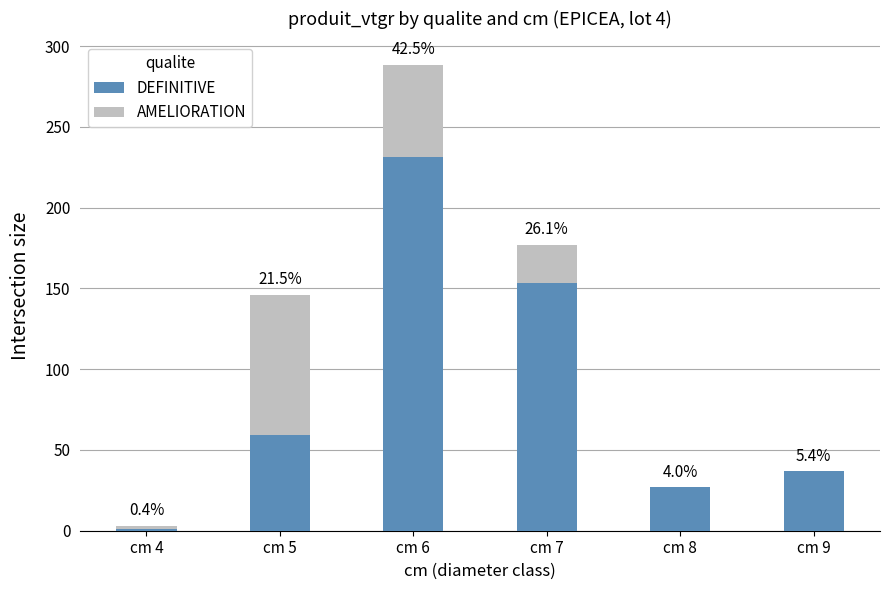

What are all the series names shown in the legend?

DEFINITIVE, AMELIORATION